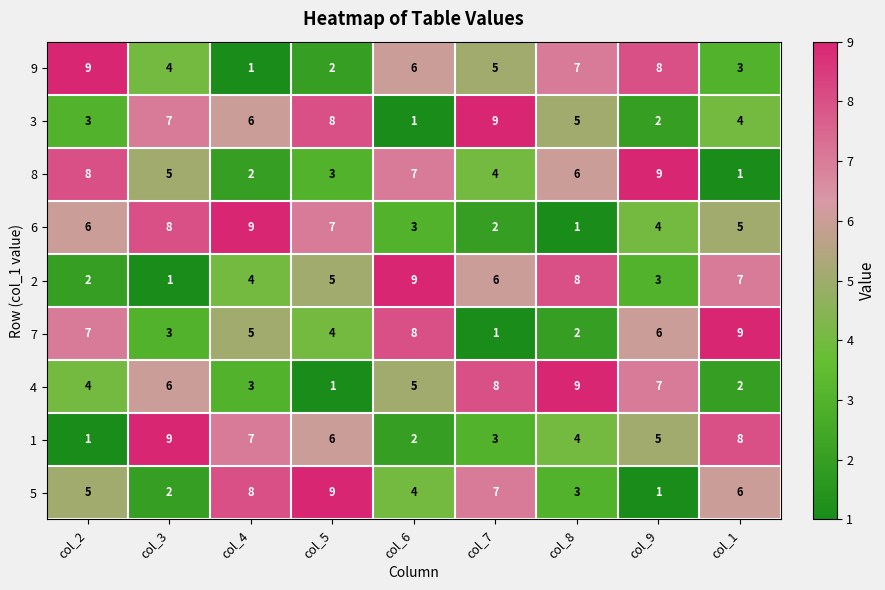

Is it true that 1 equals 1 at col_8?

False